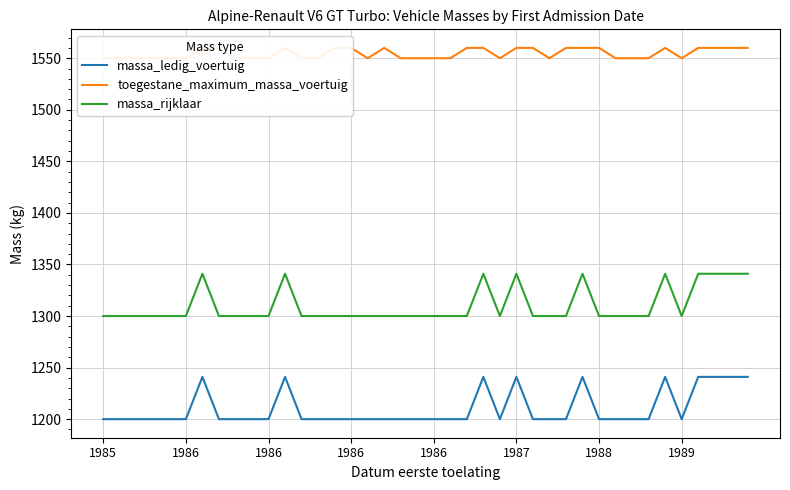

Where is toegestane_maximum_massa_voertuig nearest to the value 1555?

1985